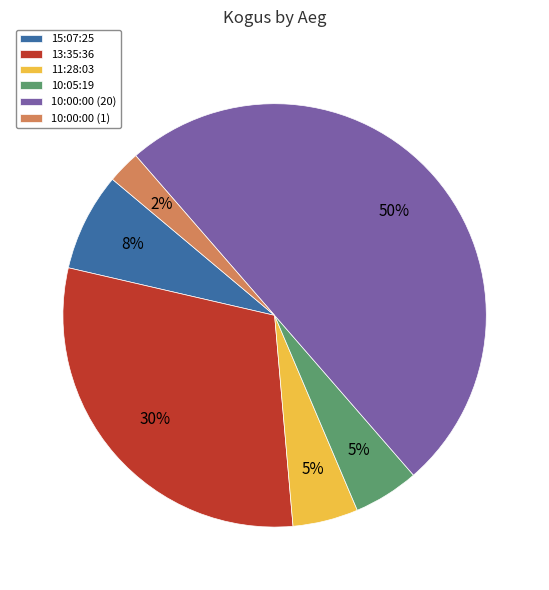

To the nearest percent, what is the average slice percentage?

17%